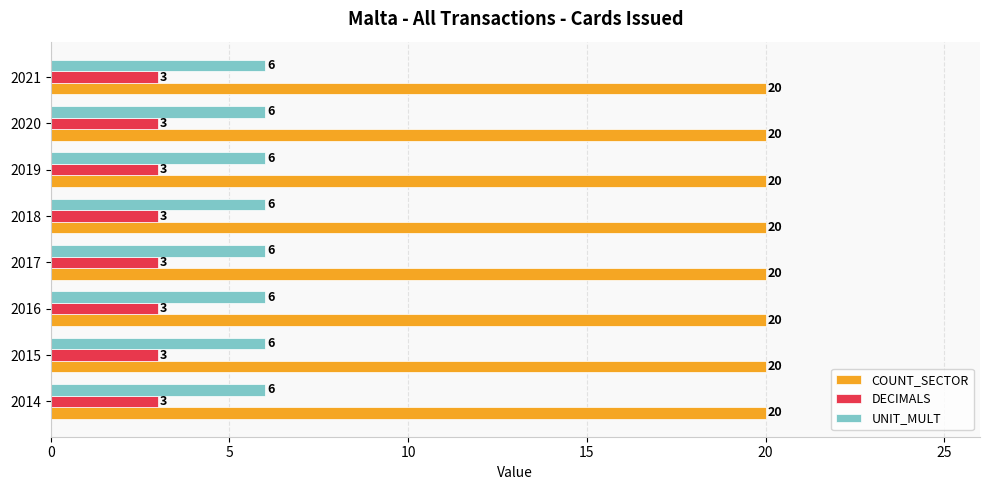

Is it true that DECIMALS equals 3 at 2019?

True